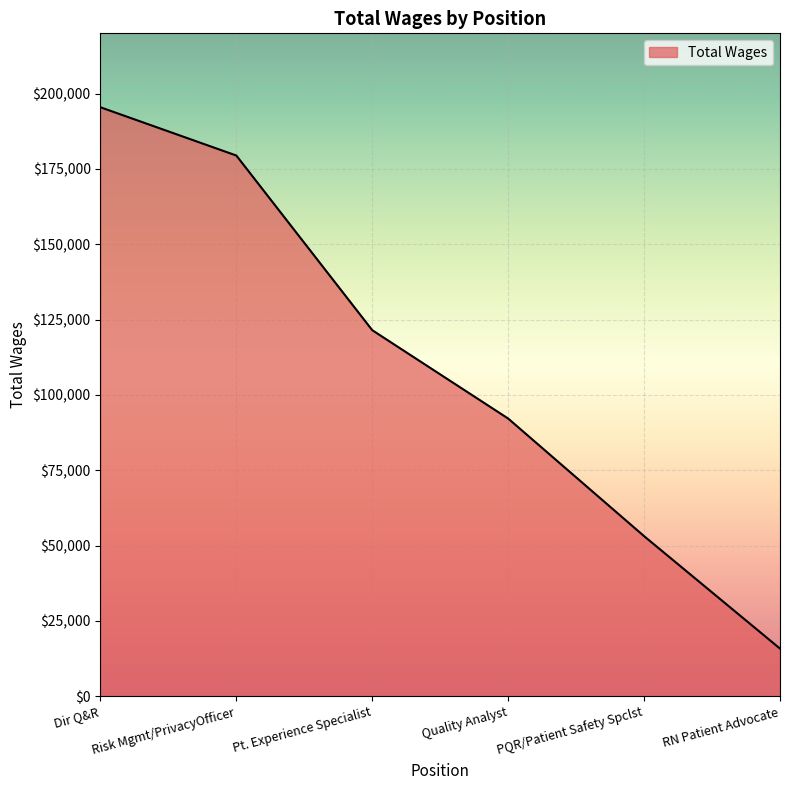

What is the ratio of the value at Quality Analyst to the value at Pt. Experience Specialist?

0.8